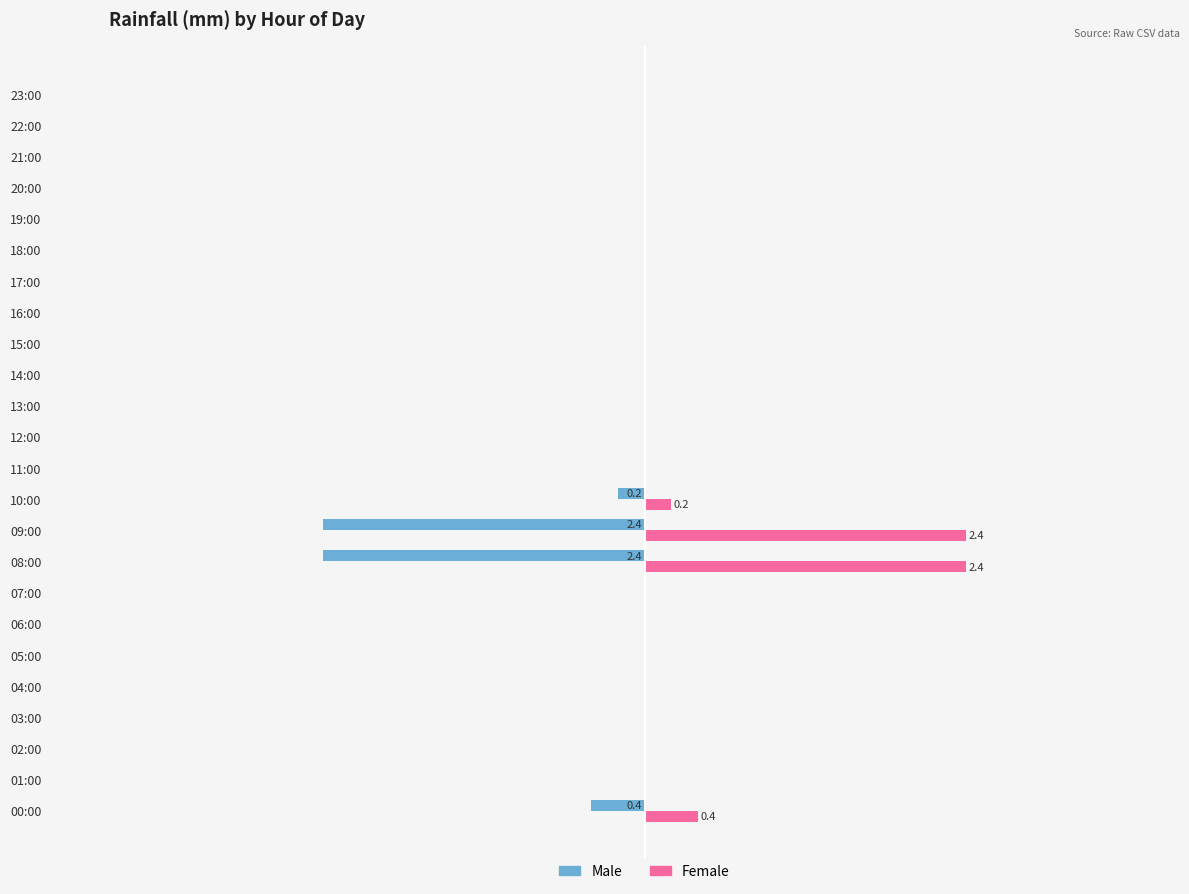

What is the sum of all Female values?

5.4